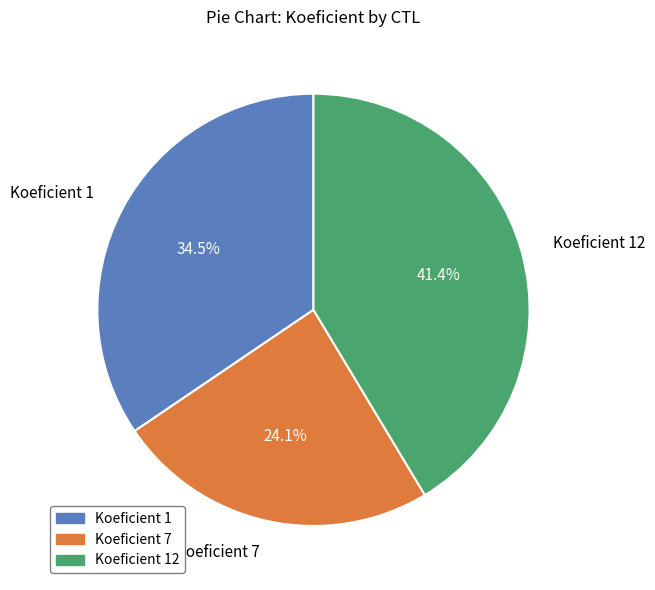

How many segments does this pie chart have?

3